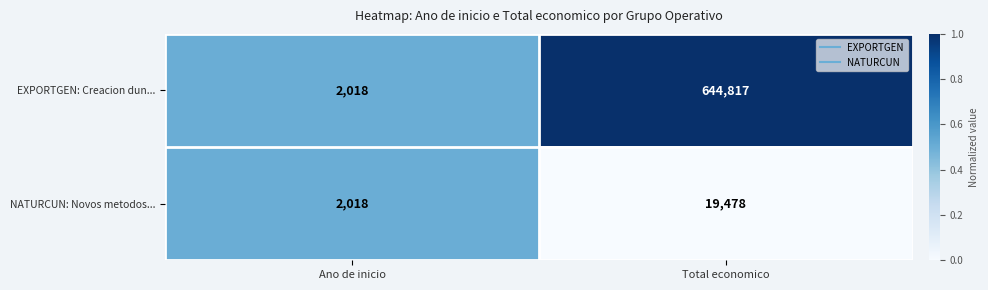

The value of NATURCUN: Novos metodos... at Ano de inicio is 2018. True or false?

True